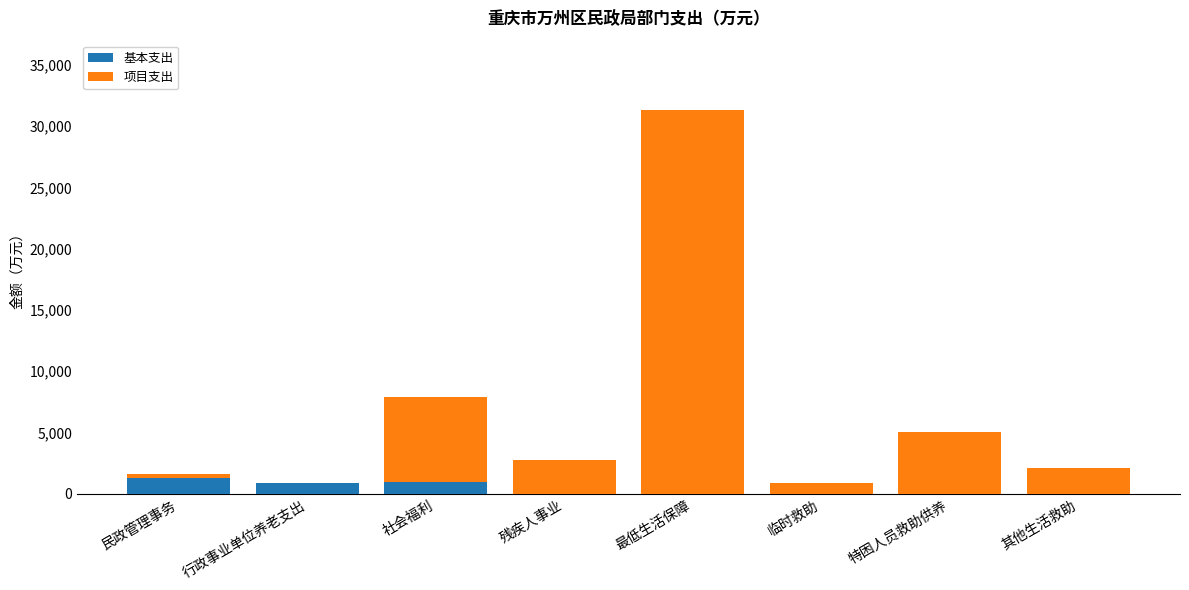

What is the total value across all series at 行政事业单位养老支出?

833.4